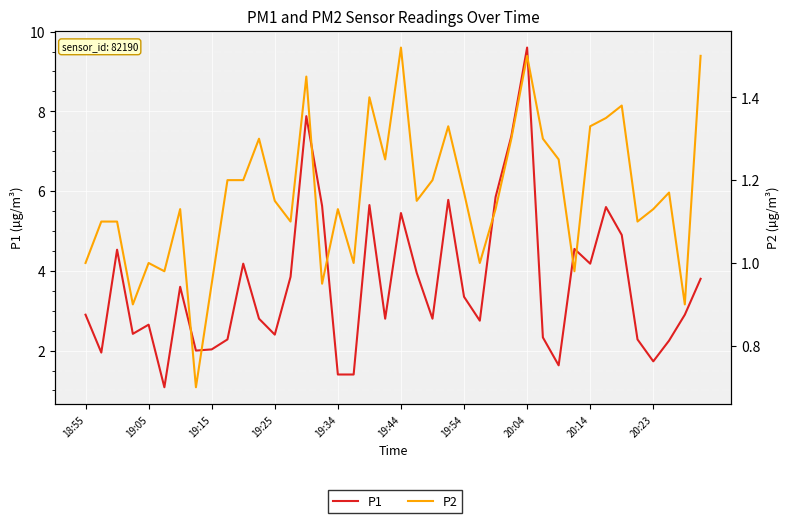

Reading left to right, transcribe all the data shown in this chart.

P1: 2.9	1.9	4.5	2.4	2.6	1.1	3.6	2.0	2.0	2.3	4.2	2.8	2.4	3.9	7.9	5.6	1.4	1.4	5.7	2.8	5.5	4.0	2.8	5.8	3.4	2.8	5.8	7.4	9.6	2.3	1.6	4.5	4.2	5.6	4.9	2.3	1.7	2.2	2.9	3.8
P2: 1.0	1.1	1.1	0.9	1.0	1.0	1.1	0.7	0.9	1.2	1.2	1.3	1.1	1.1	1.4	0.9	1.1	1.0	1.4	1.2	1.5	1.1	1.2	1.3	1.2	1.0	1.1	1.3	1.5	1.3	1.2	1.0	1.3	1.4	1.4	1.1	1.1	1.2	0.9	1.5